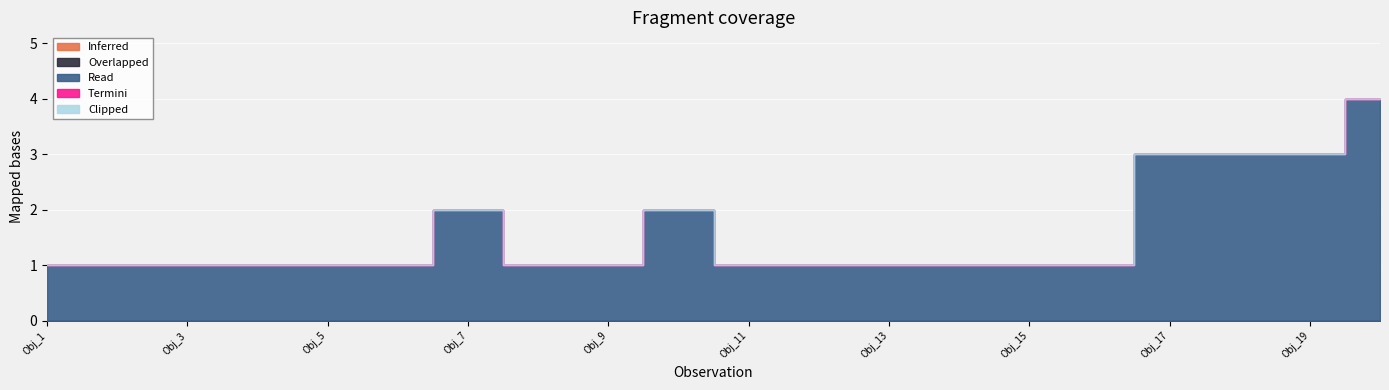

Is it true that Termini equals 0 at Obj_20?

True